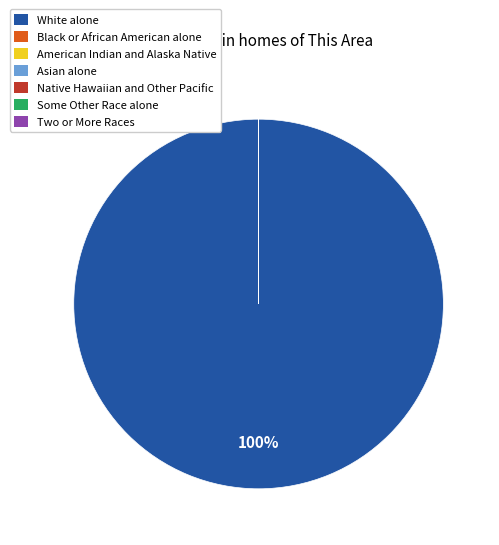

The White alone slice represents 91% of the pie. True or false?

False